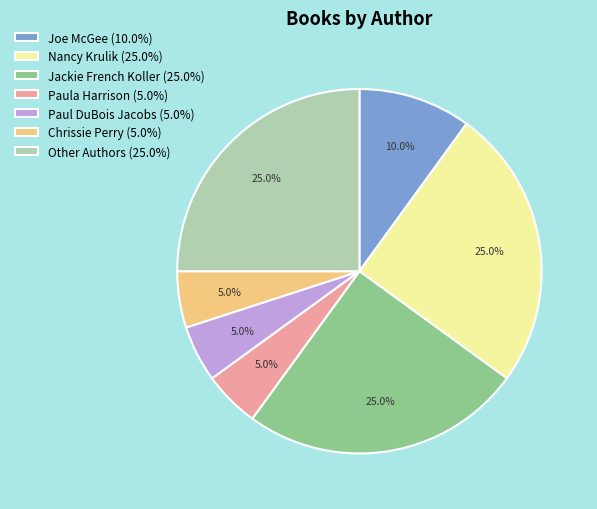

How much of the chart is everything except Joe McGee (10.0%)?

90.0%